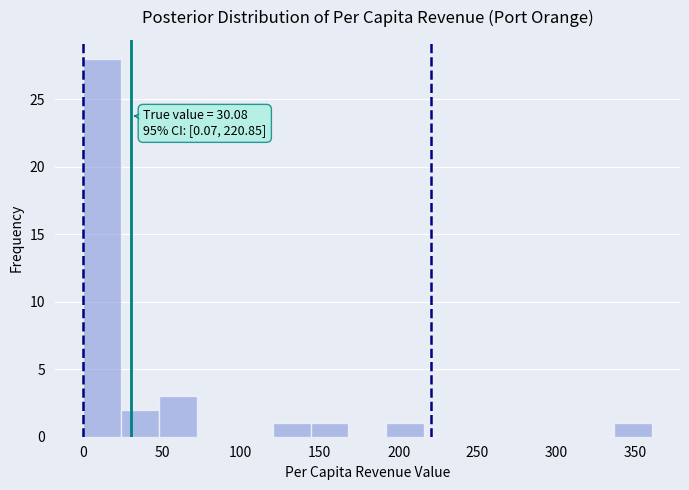

Over which range of the x-axis is the bar tallest?

0 to 25